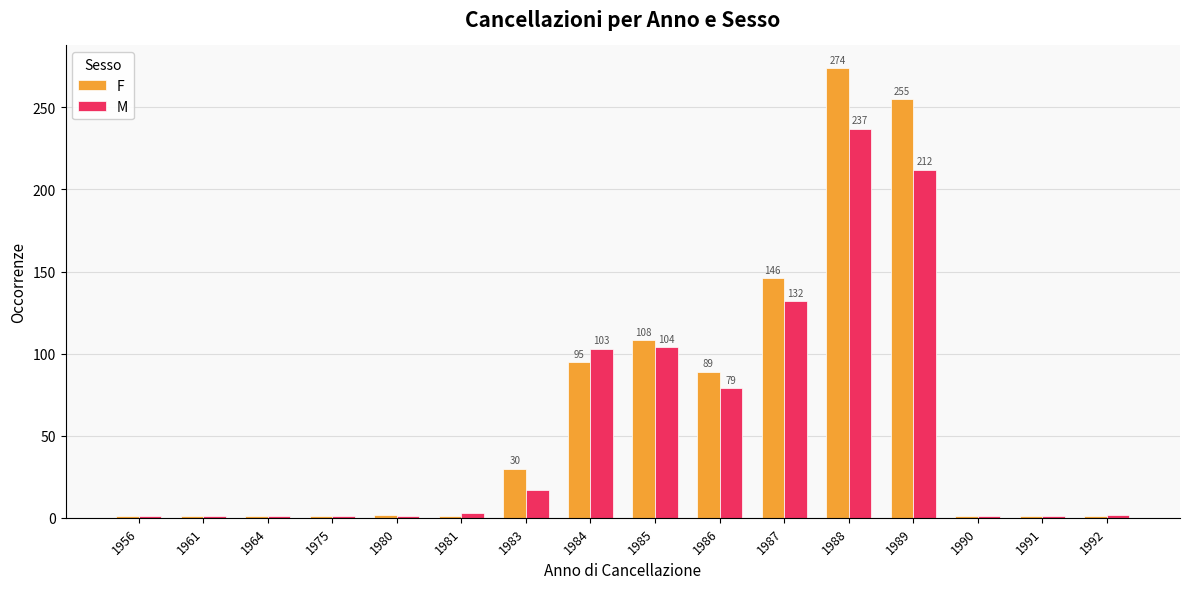

At which label is F closest to 137?

1987